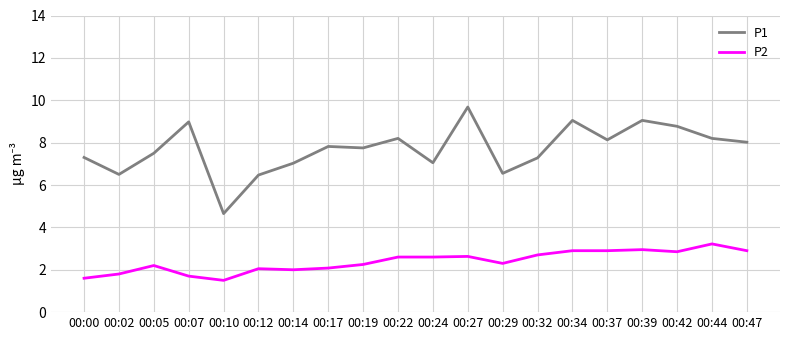

What is the maximum value for P1?

9.7